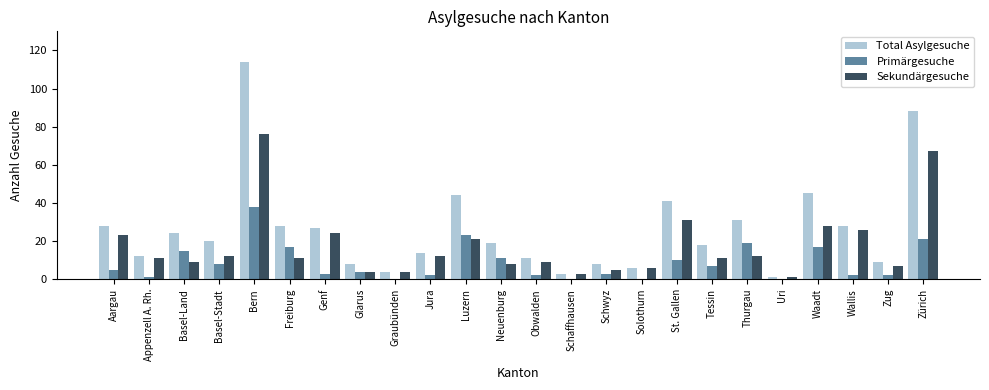

The value of Sekundärgesuche at Appenzell A. Rh. is 17. True or false?

False